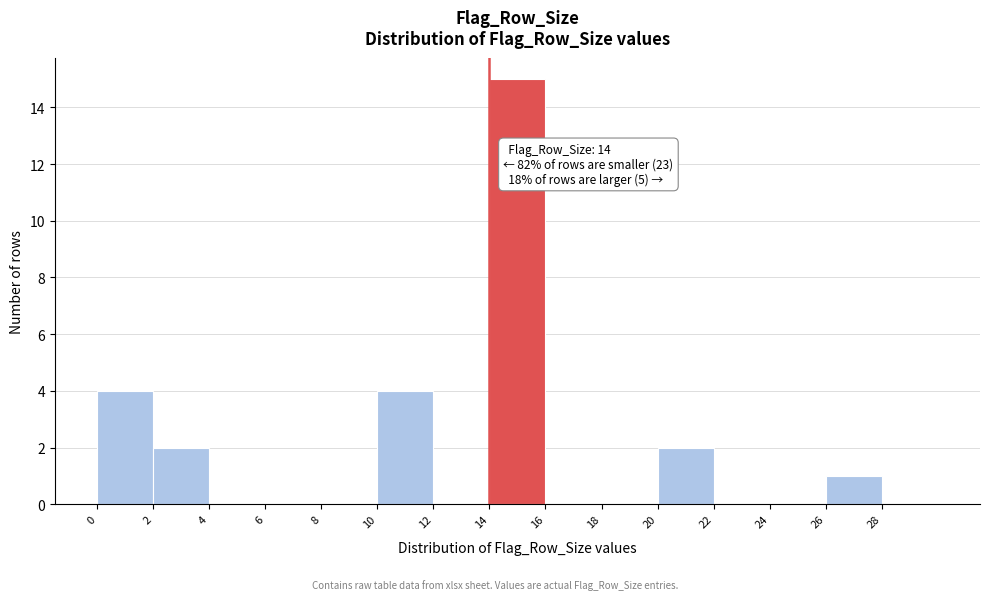

Over which range of the x-axis is the bar tallest?

14 to 16